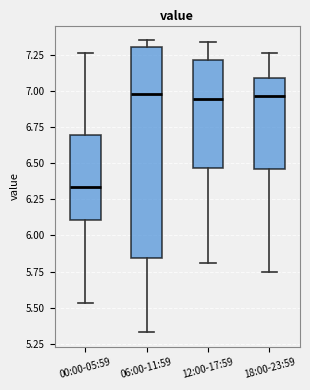

Reading left to right, transcribe this box plot: for each box, give where its median line is, the range the box spans, and where its two whiskers end, as read against the y-axis. The values are not printed on the chart, so give them approximately, as read against the axis.

00:00-05:59: median 6.35, box 6.10 to 6.70, whiskers 5.55 to 7.25
06:00-11:59: median 7.00, box 5.85 to 7.30, whiskers 5.35 to 7.35
12:00-17:59: median 6.95, box 6.45 to 7.20, whiskers 5.80 to 7.35
18:00-23:59: median 6.95, box 6.45 to 7.10, whiskers 5.75 to 7.25